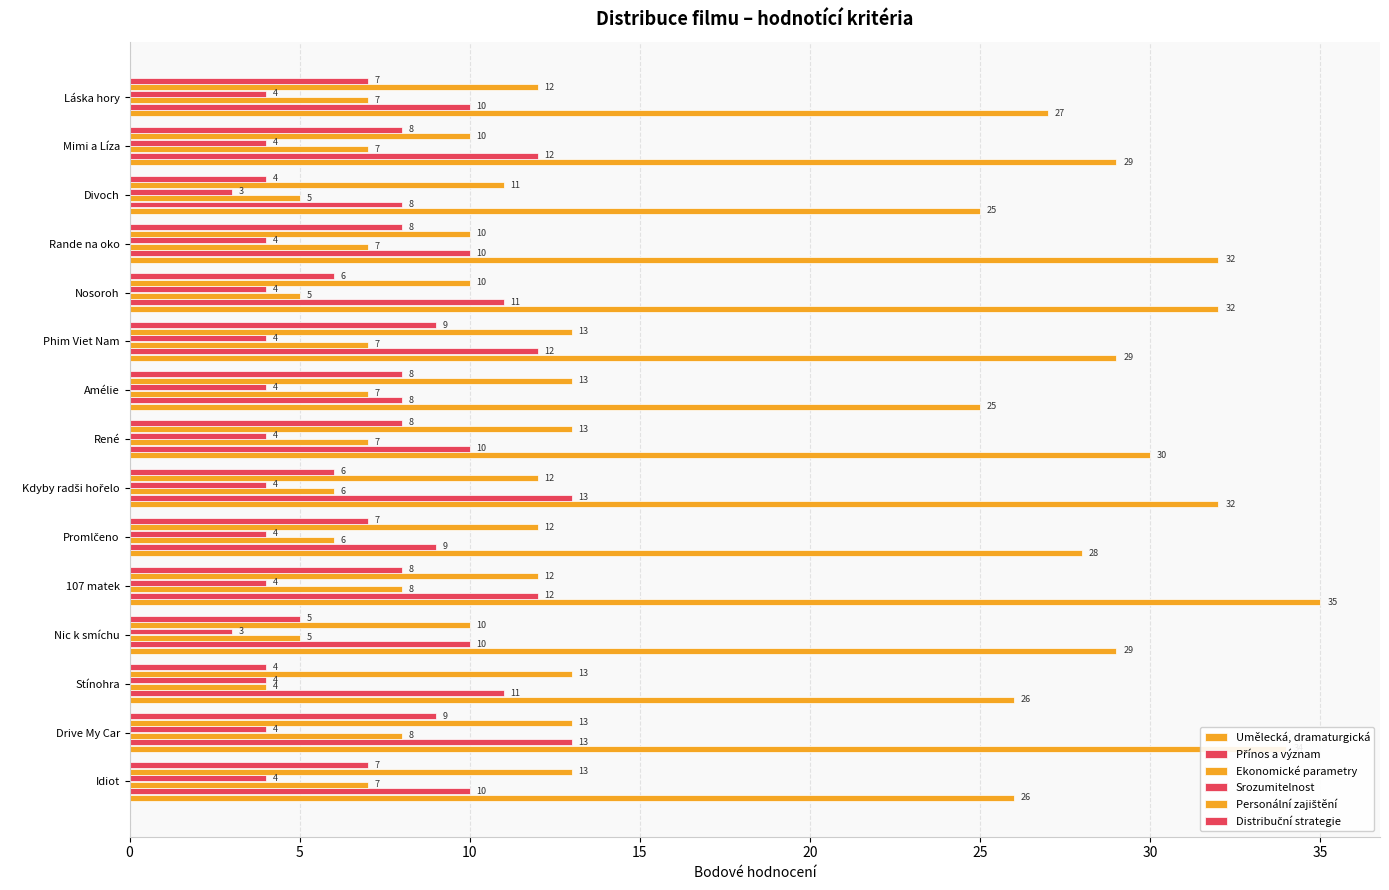

How many data points does each series have?

15